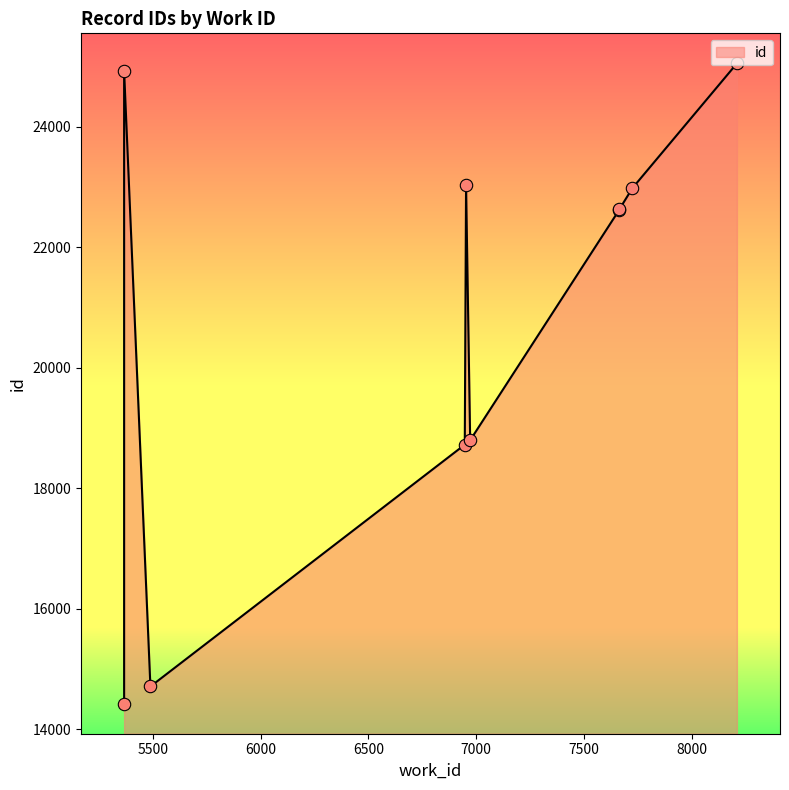

Which has a higher value, 6972 or 7665?

7665